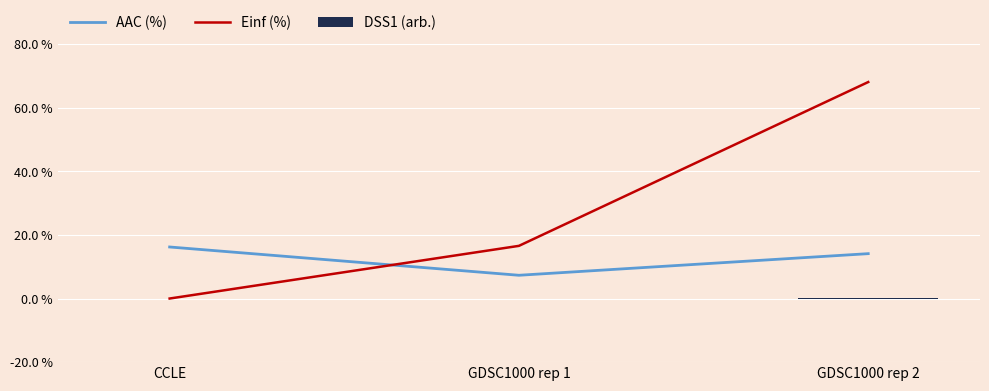

Reading left to right, extract all data points from this chart.

AAC (%): 16.2	7.3	14.1
Einf (%): 0.0	16.6	68.1
DSS1 (arb.): 0.0	0.0	0.1